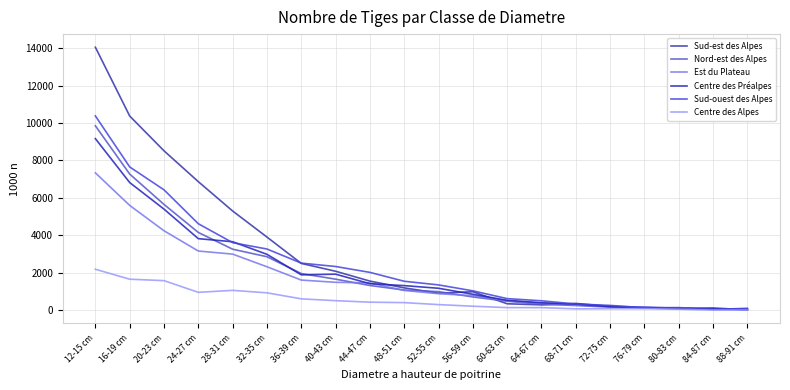

Between 12-15 cm and 40-43 cm, which is larger?

12-15 cm